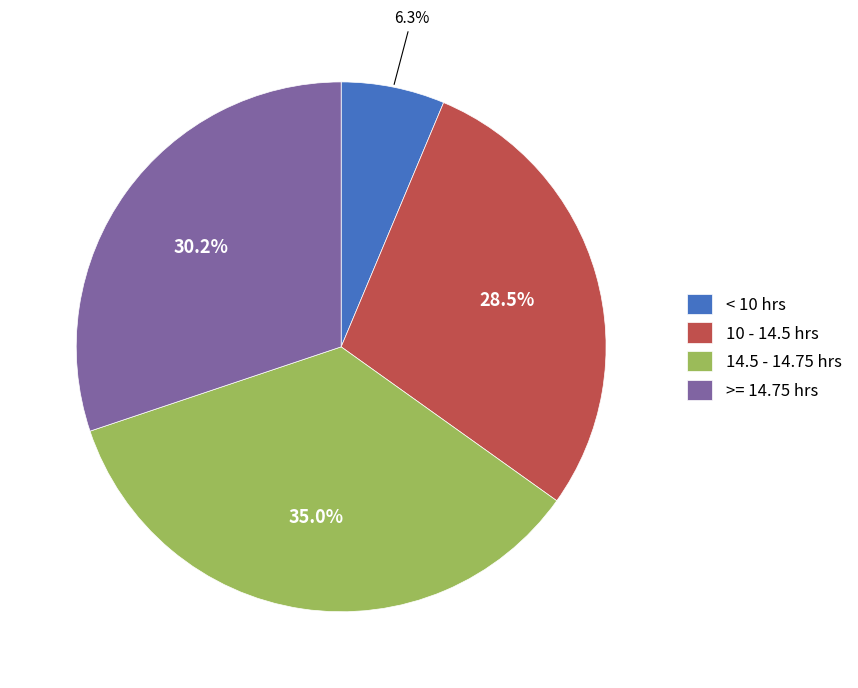

What is the largest slice in the pie chart?

14.5 - 14.75 hrs